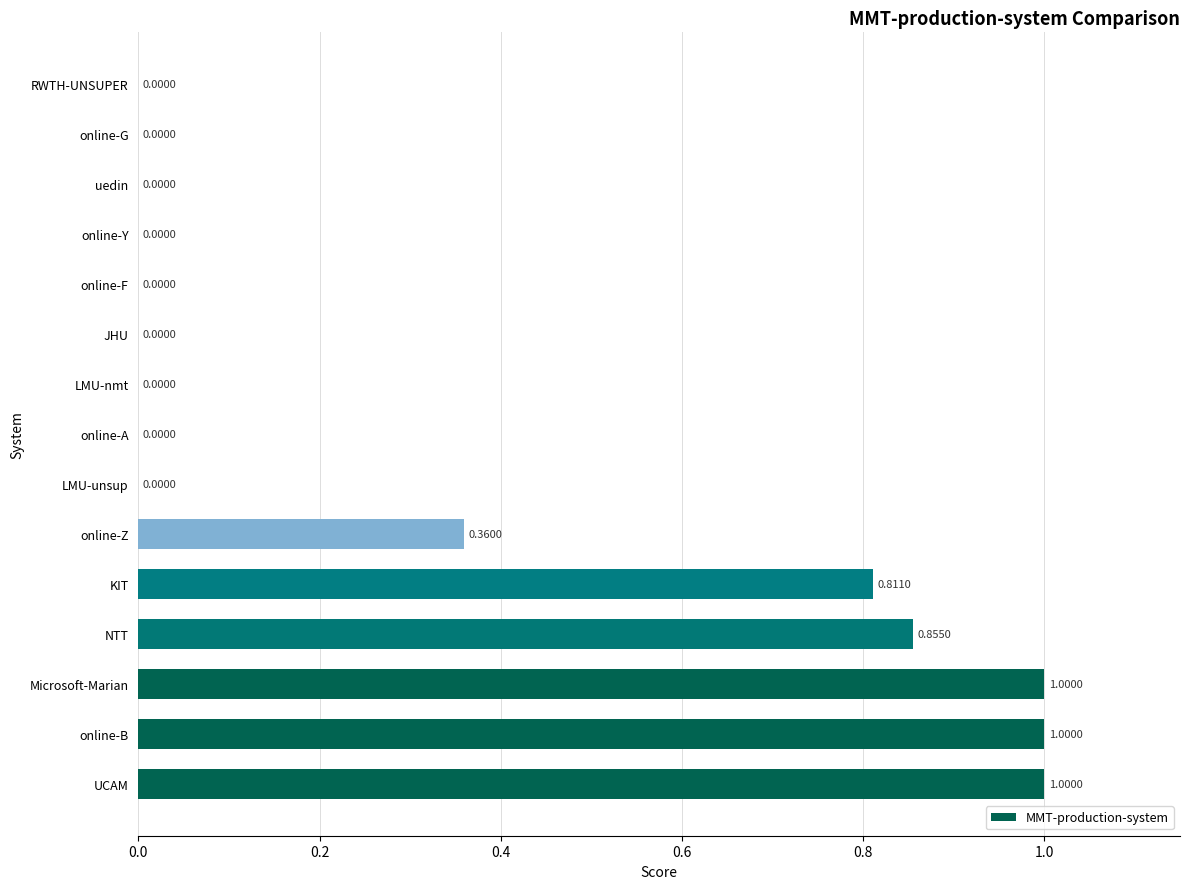

What is the sum of all values?

5.0